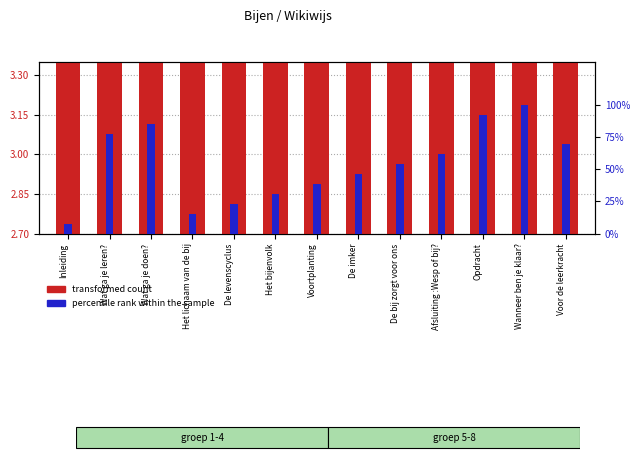

What is the spread (max minus min) of values at Afsluiting :Wesp of bij??

58.8